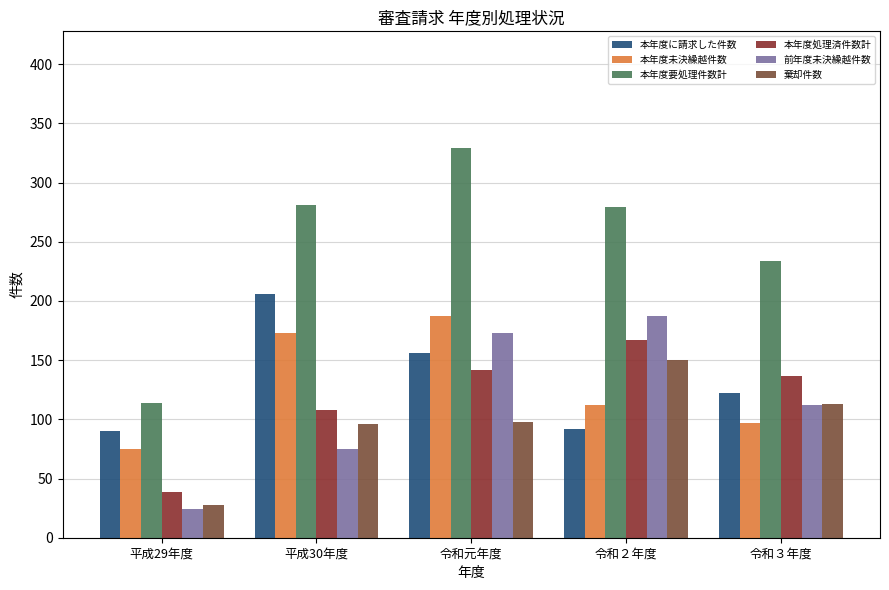

What is the difference between the 本年度未決繰越件数 values at 平成30年度 and 令和３年度?

76